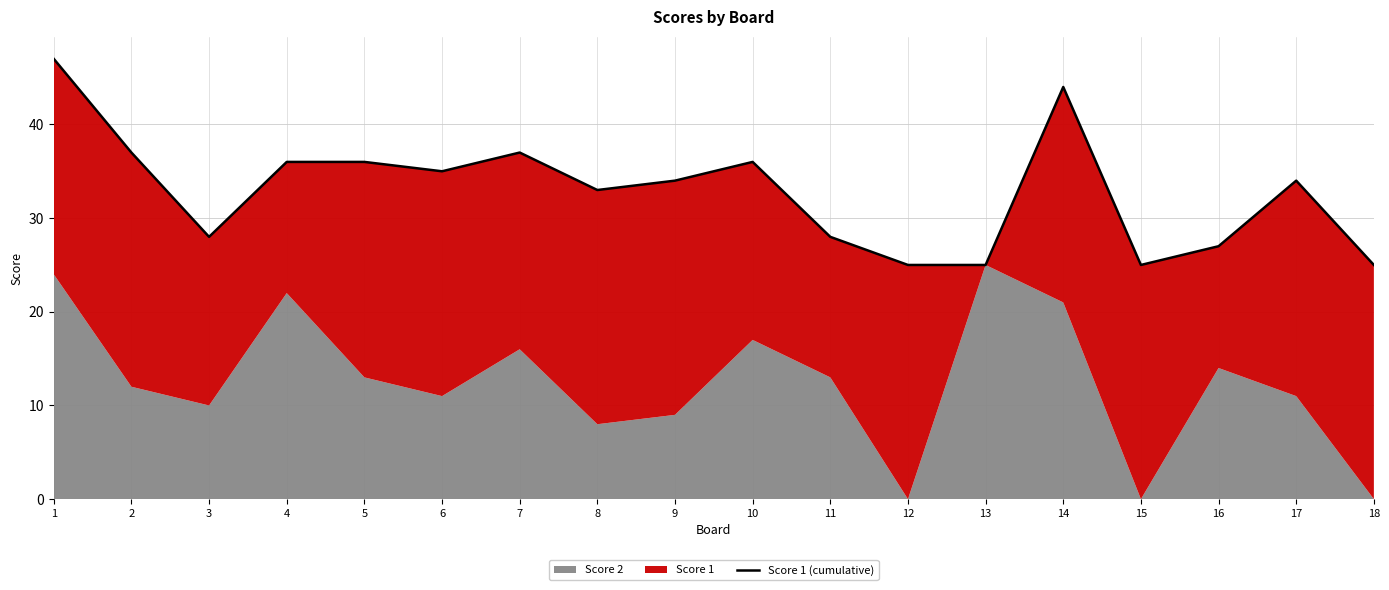

What is the difference between the maximum and second lowest values?

22